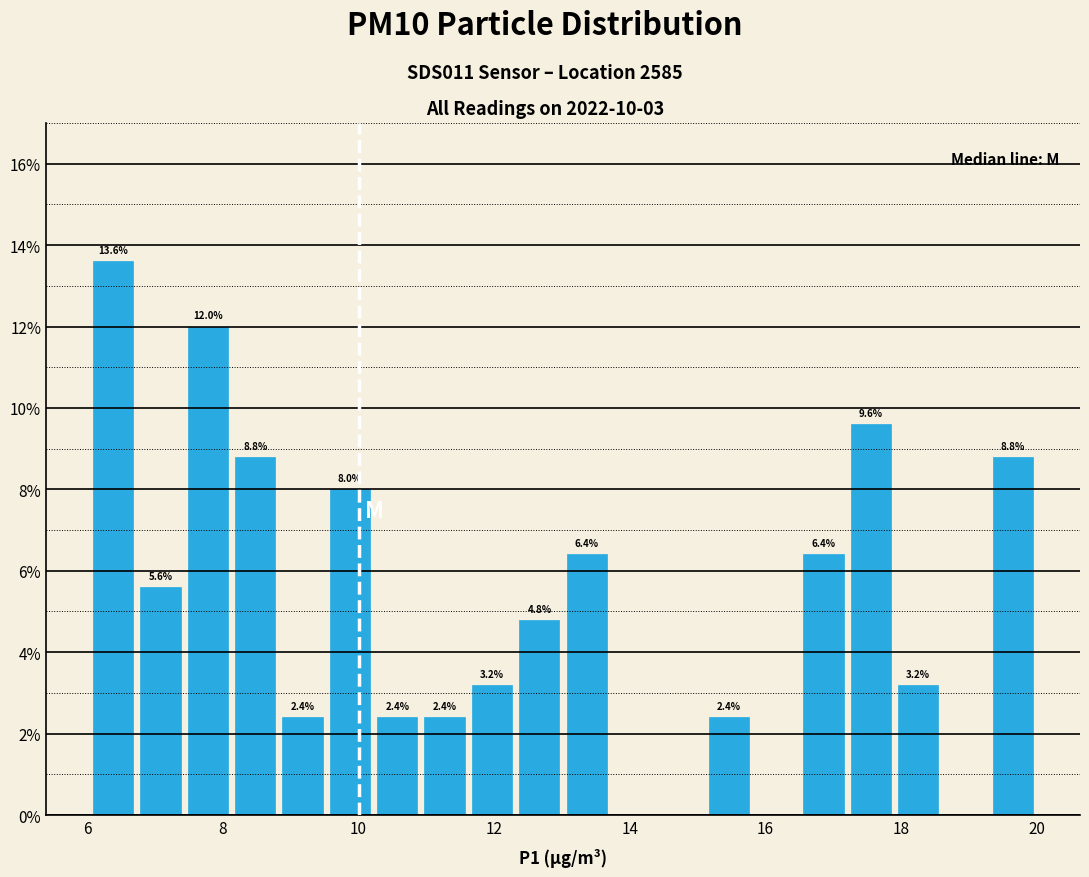

Around what value on the x-axis is the tallest bar? Give the approximate position of its centre, as read against the axis.

6.4